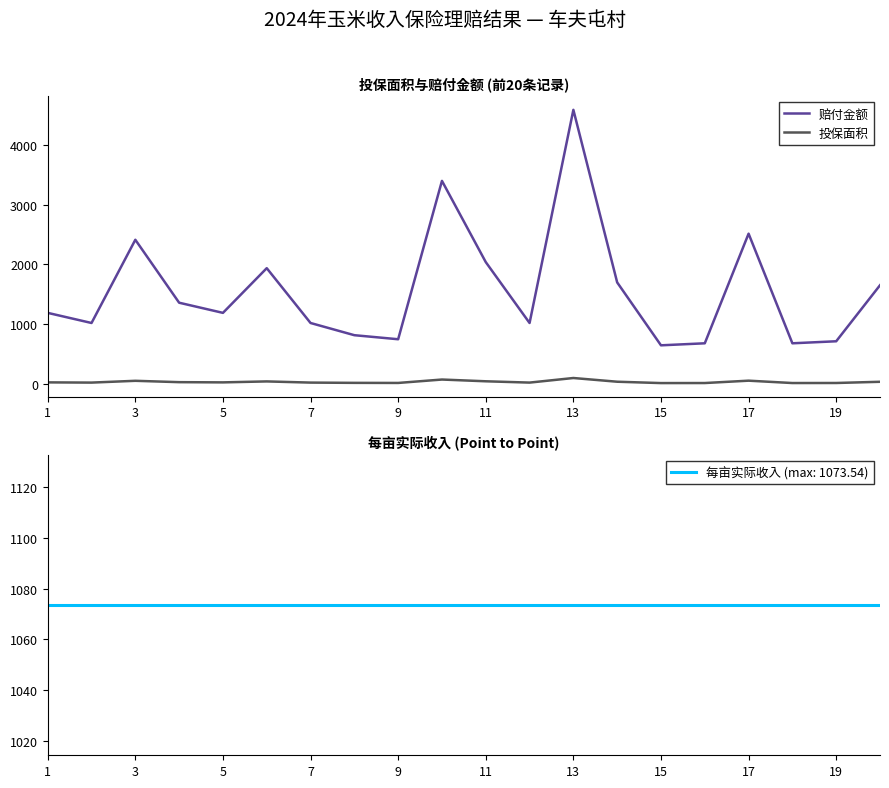

True or false: 投保面积 and 赔付金额 intersect in this chart.

False